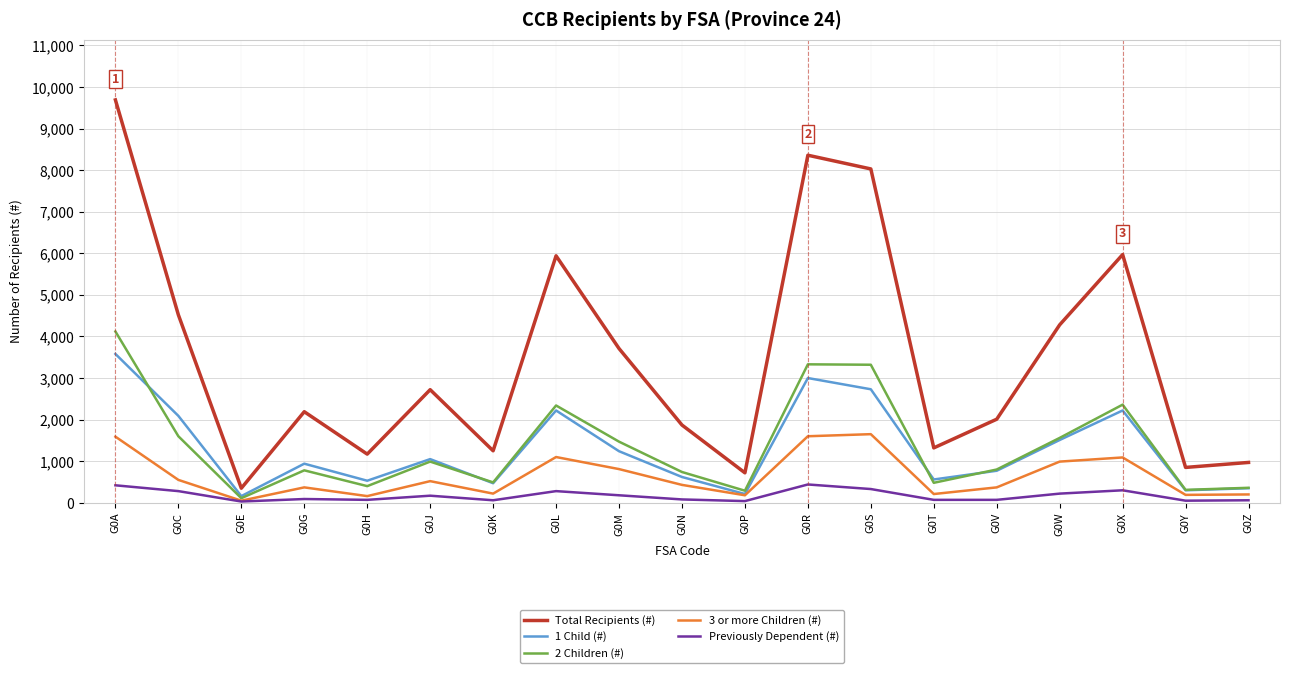

True or false: 3 or more Children (#) and Total Recipients (#) cross at least once.

False